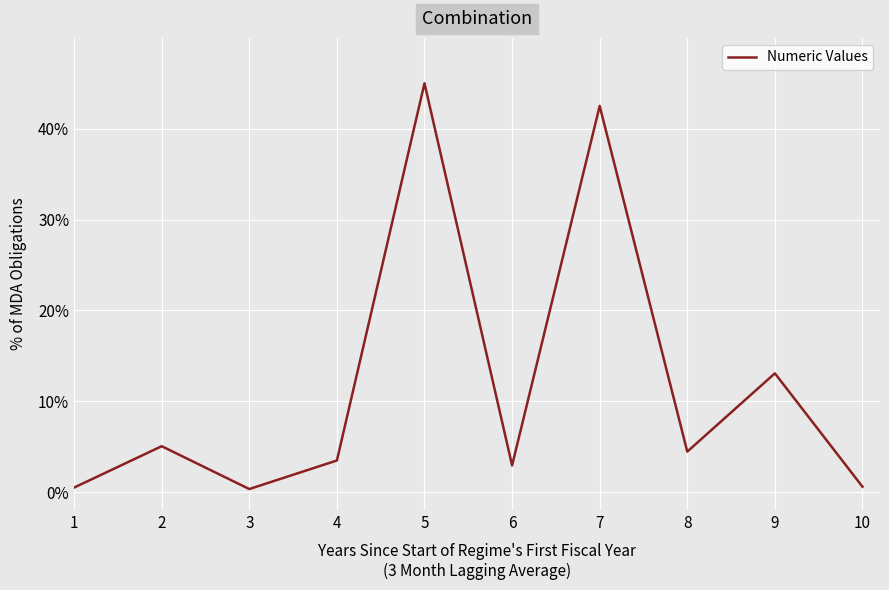

At which label is the value closest to 22?

9